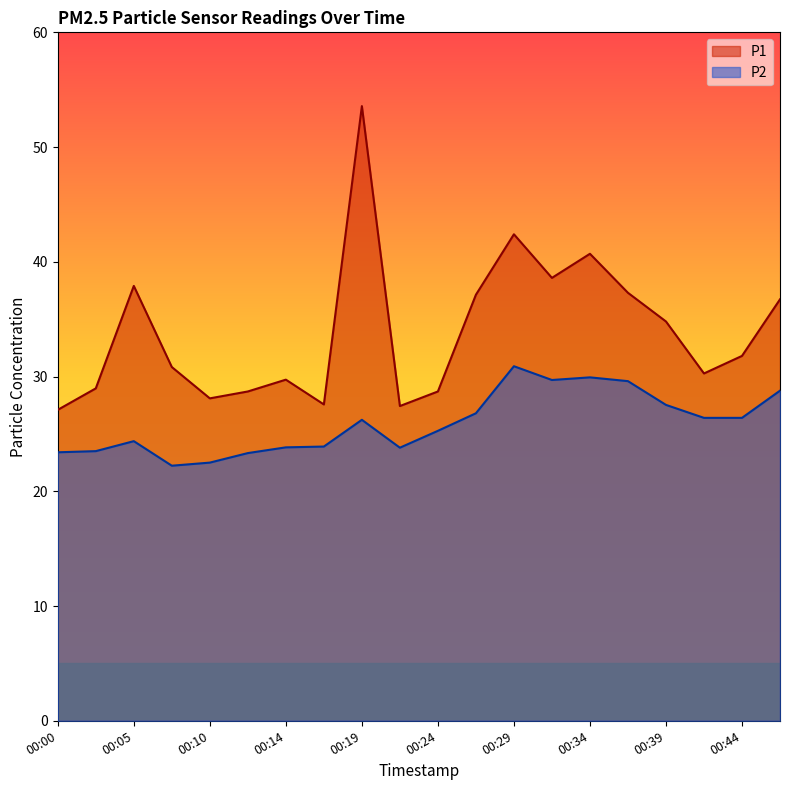

At which label is P1 closest to 40?

00:34